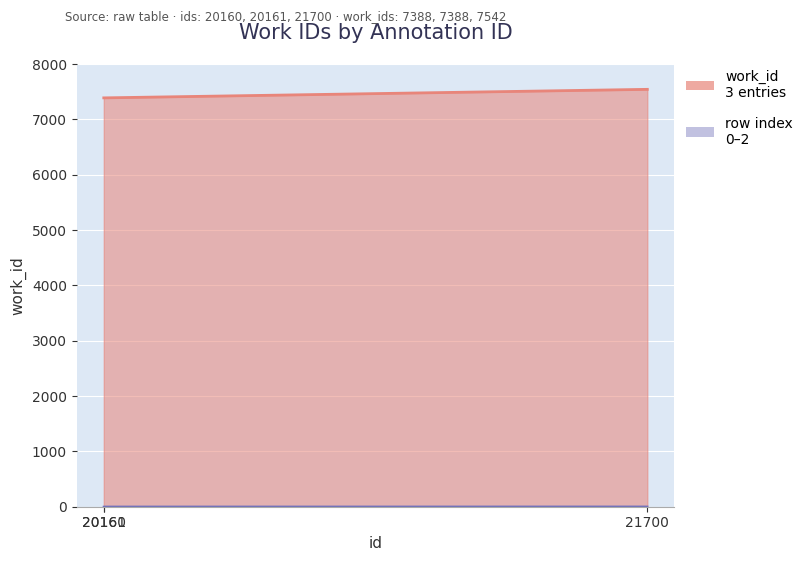

Where is the data nearest to the value 7465?

20160